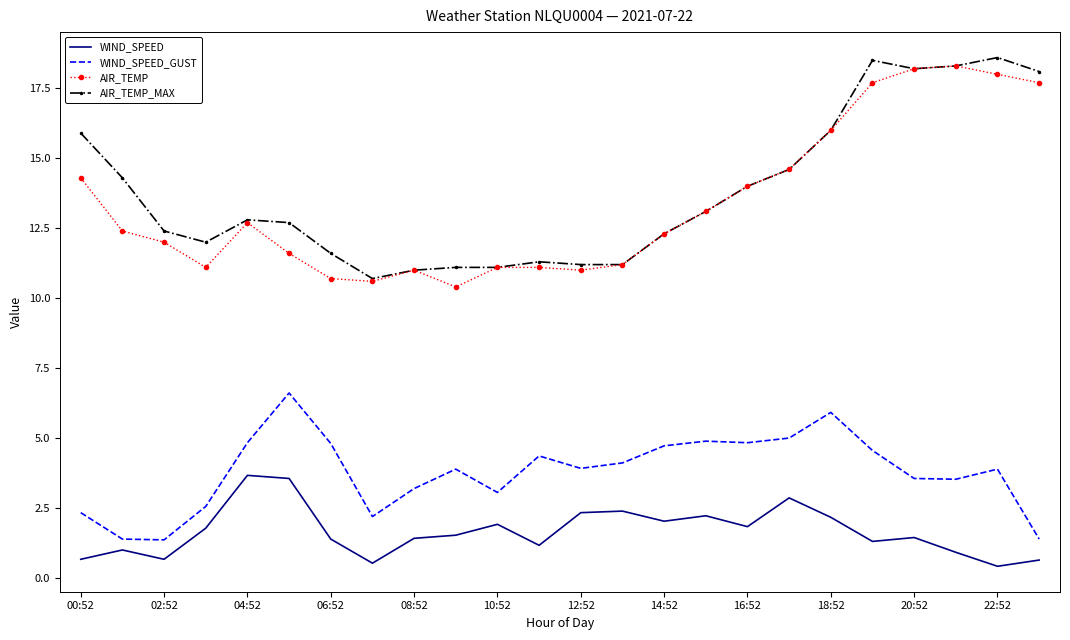

What is the minimum value for WIND_SPEED_GUST?

1.4